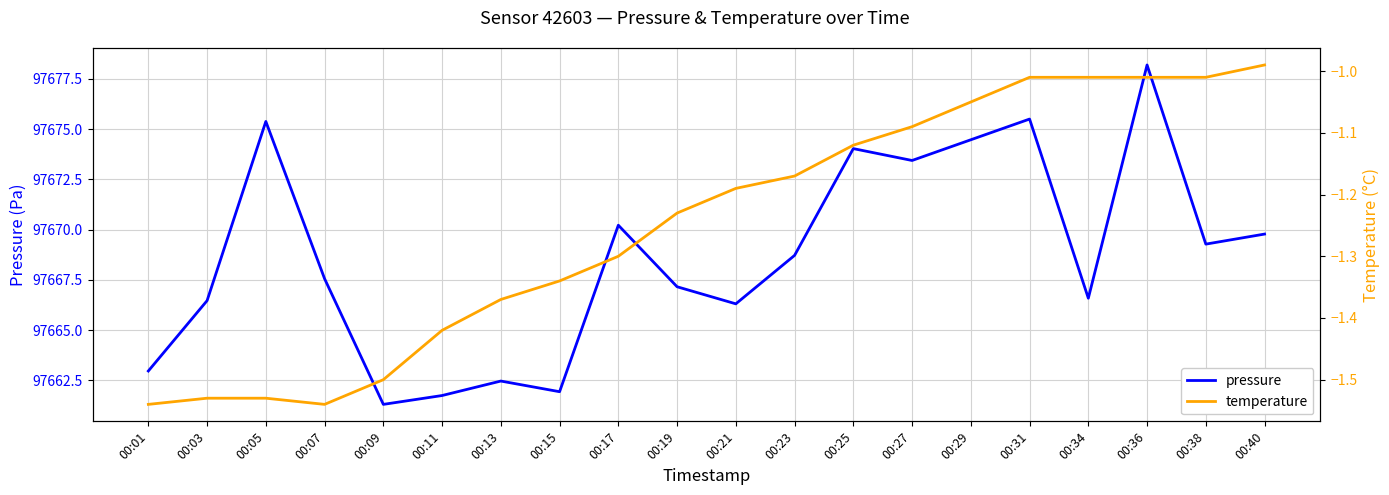

Rank the categories by temperature value from highest to lowest.

00:40, 00:31, 00:34, 00:36, 00:38, 00:29, 00:27, 00:25, 00:23, 00:21, 00:19, 00:17, 00:15, 00:13, 00:11, 00:09, 00:03, 00:05, 00:01, 00:07